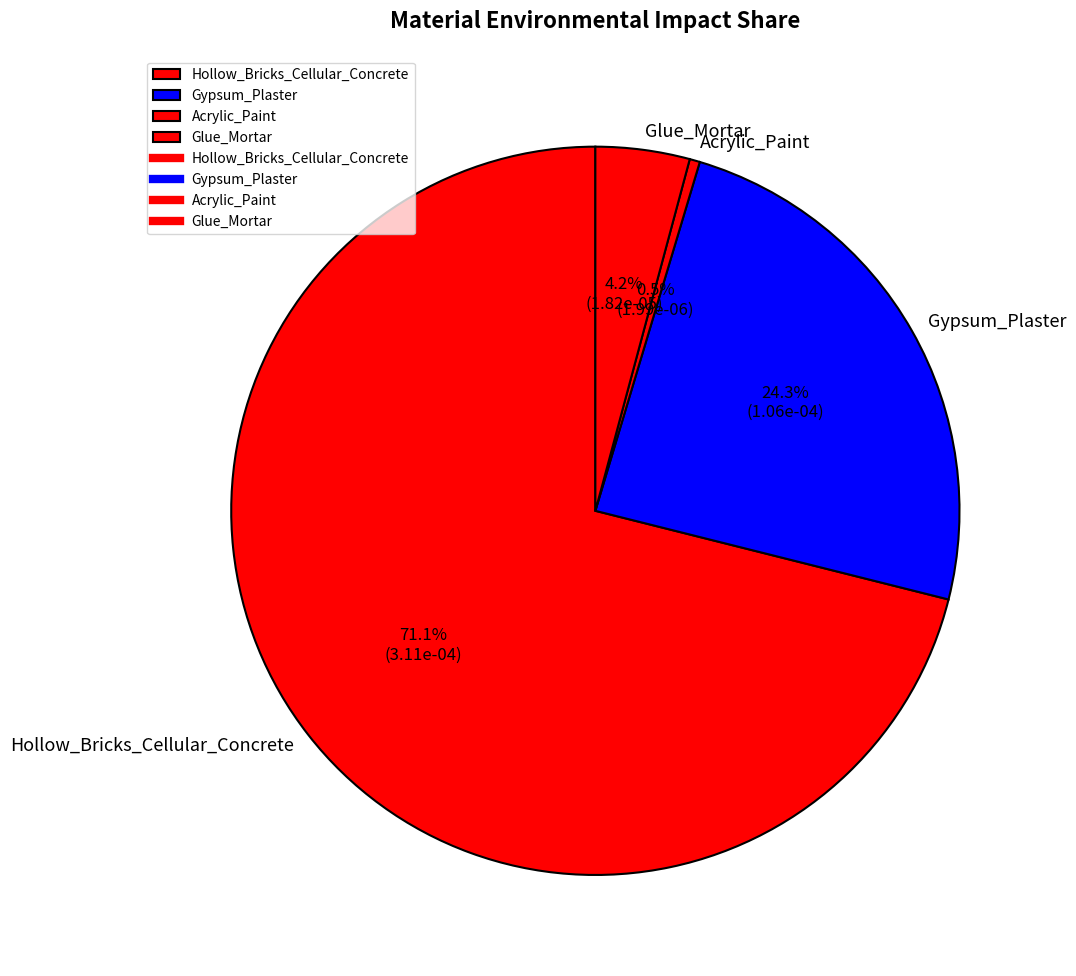

To the nearest percent, what is the difference between the largest and smallest slice percentages?

71%